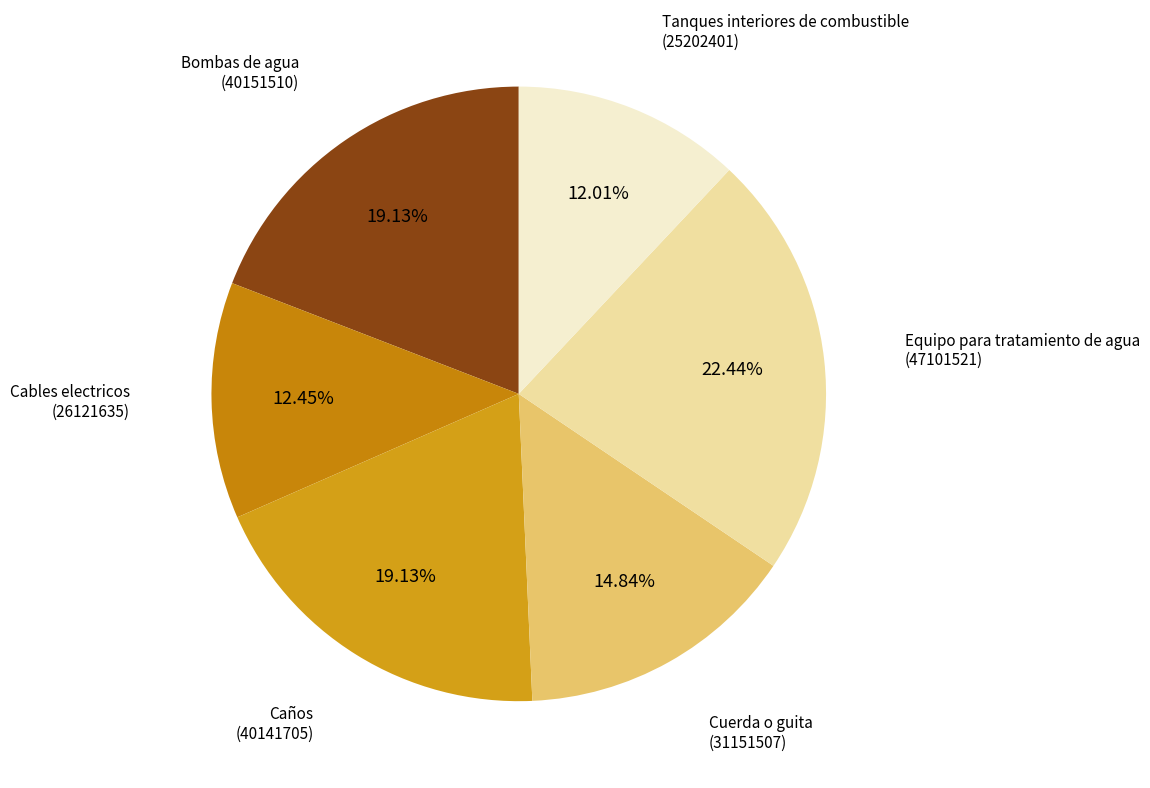

The Cuerda o guita slice represents 7% of the pie. True or false?

False